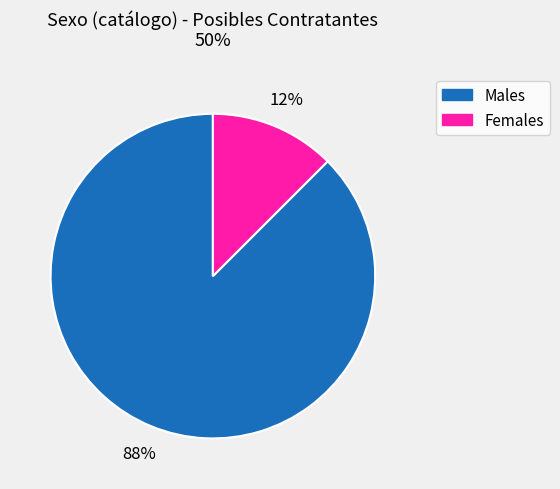

To the nearest percent, what is the average slice percentage?

50%